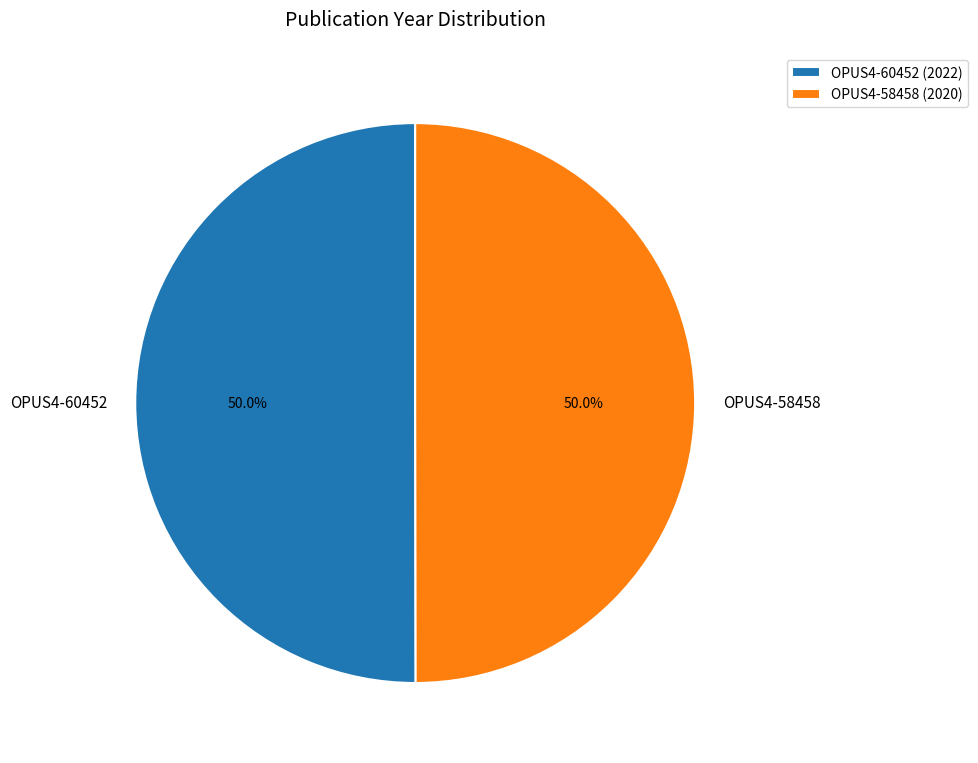

What is the ratio of the value at OPUS4-58458 to the value at OPUS4-60452?

1.0